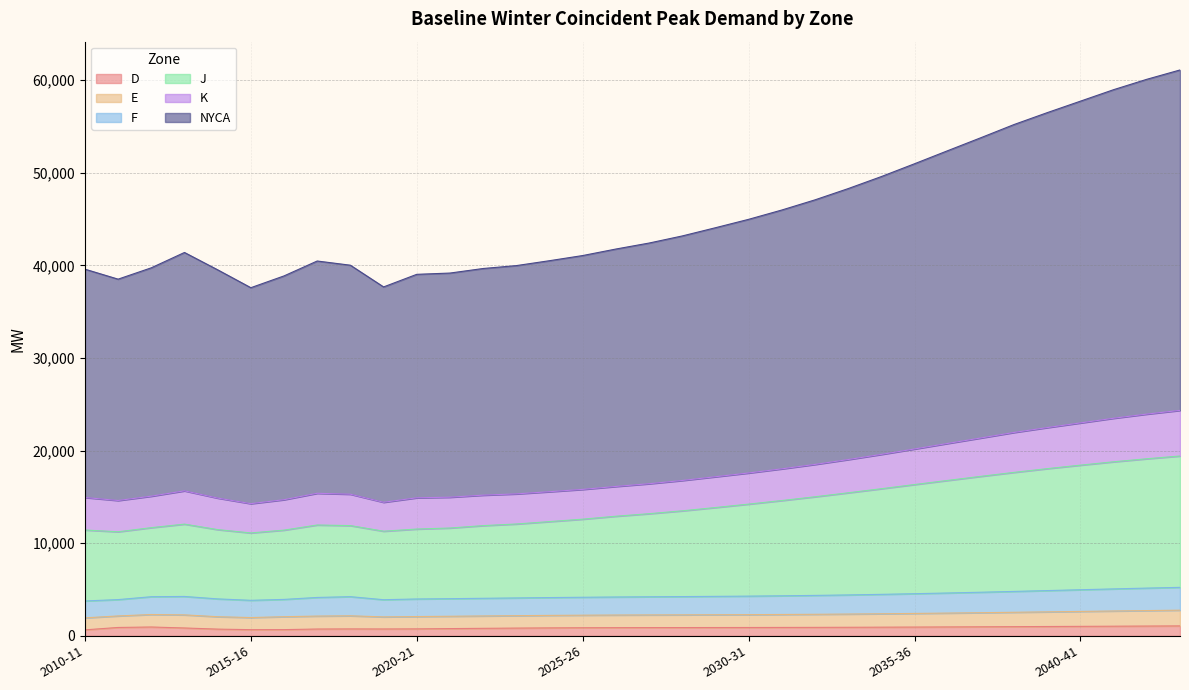

What is the difference between the maximum and minimum values in the NYCA series?

23510